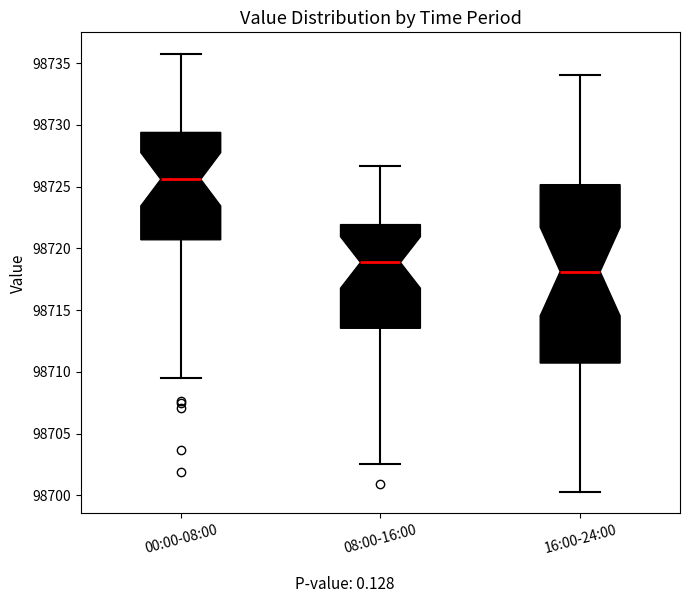

Which box is the tallest, from its lower edge to its upper edge?

16:00-24:00